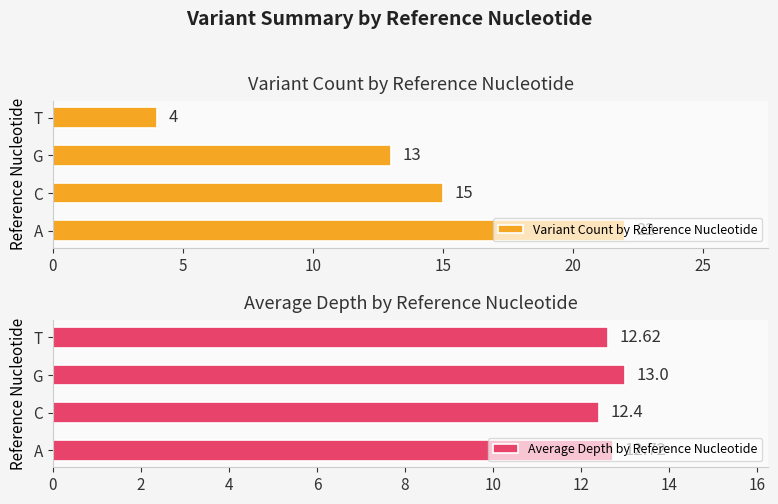

Rank the categories by Variant Count by Reference Nucleotide value from highest to lowest.

A, C, G, T